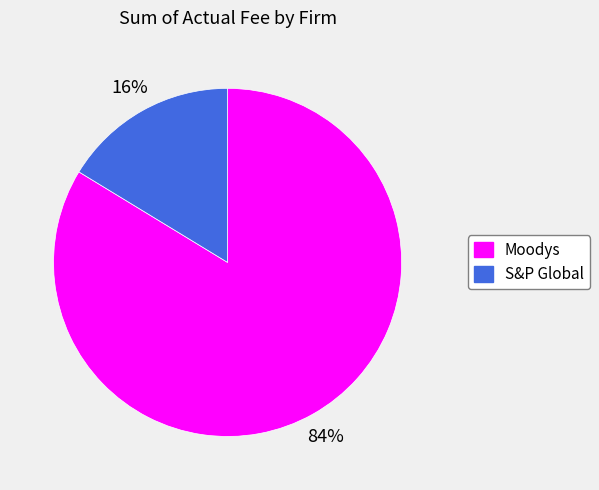

Which has a higher value, S&P Global or Moodys?

Moodys